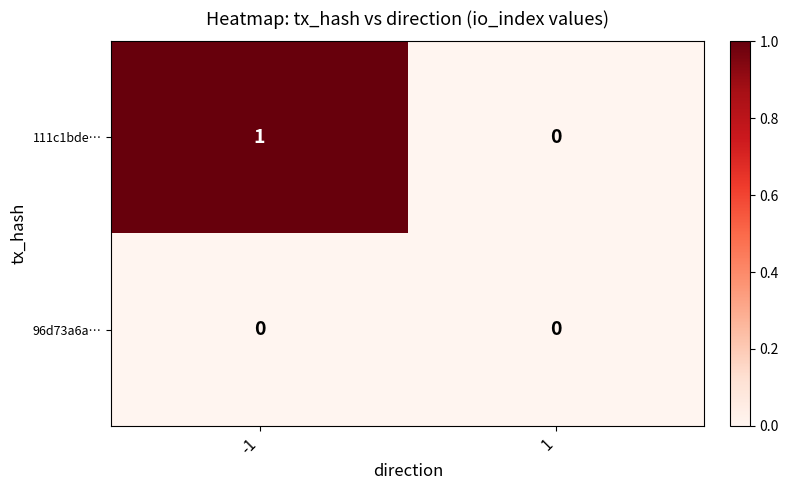

Which series has the largest range (max minus min)?

111c1bde…